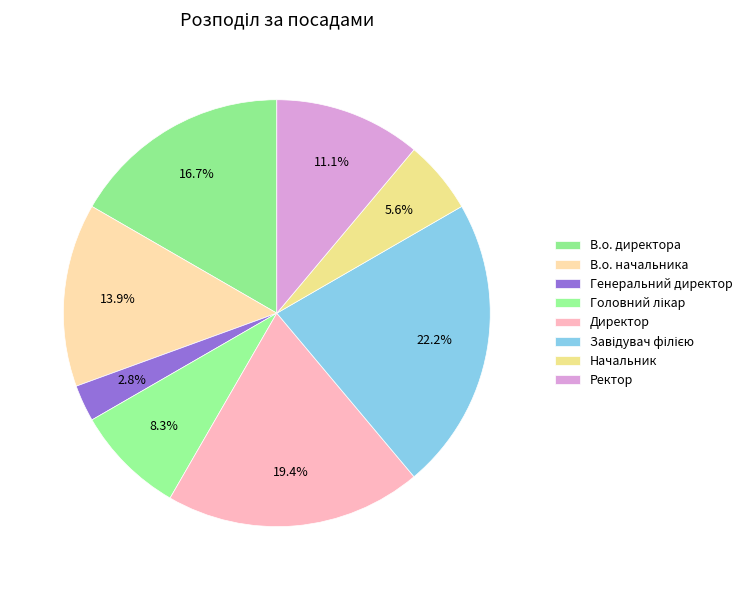

What is the ratio of the value at Ректор to the value at Завідувач філією?

0.5